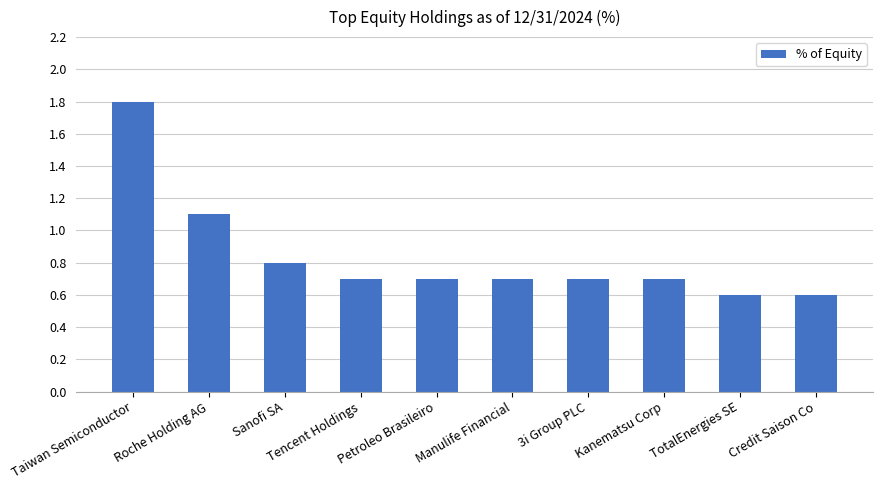

What is the sum of the values at Petroleo Brasileiro and Kanematsu Corp?

1.4